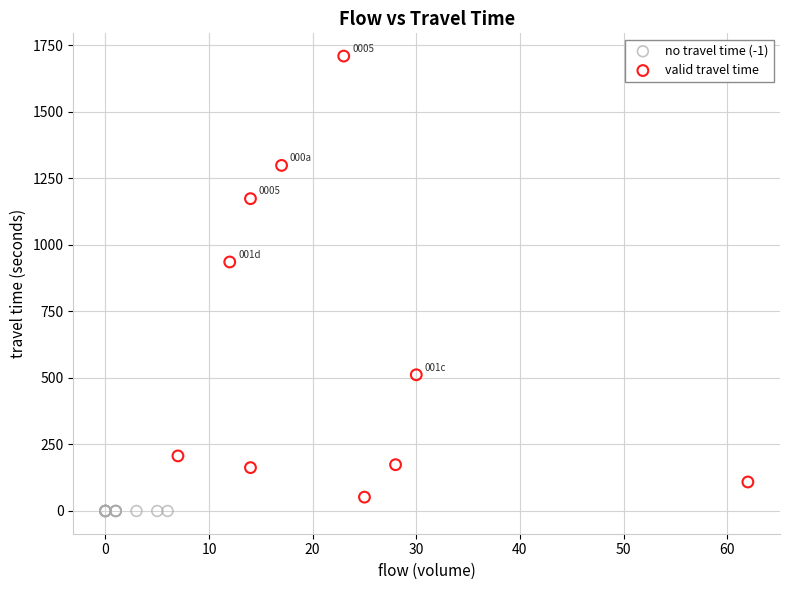

Which series reaches the maximum Y coordinate?

valid travel time